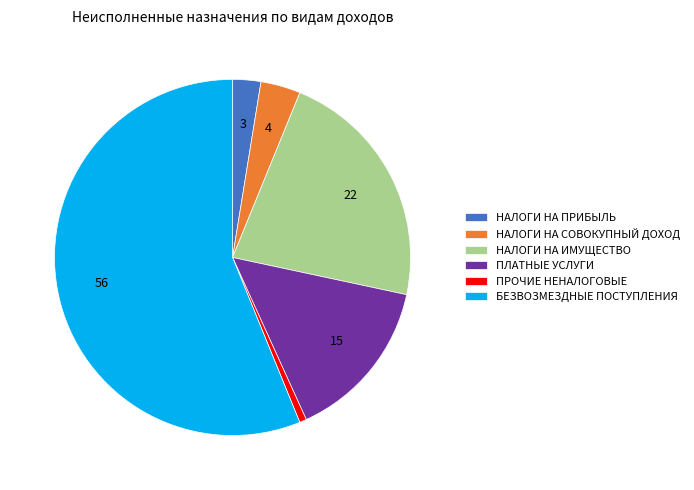

True or false: НАЛОГИ НА ПРИБЫЛЬ accounts for 3% of the total.

True